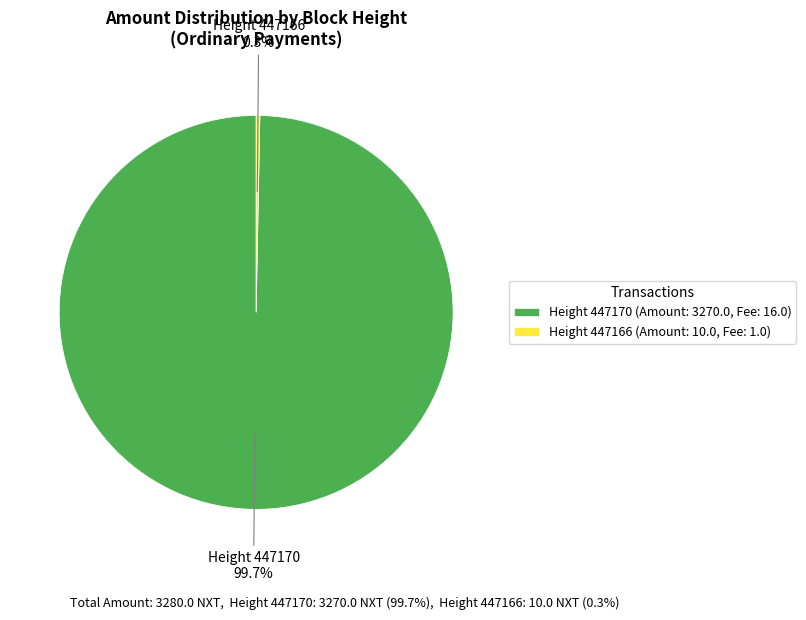

What is the largest slice in the pie chart?

Height 447170 (Amount: 3270.0, Fee: 16.0)